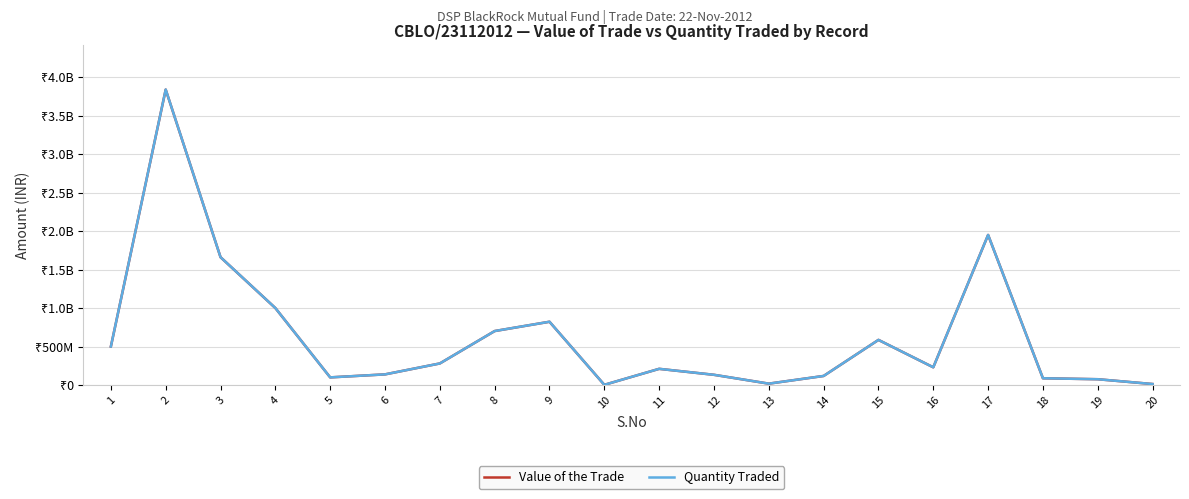

Is it true that Value of the Trade equals 639311.9 at 10?

False